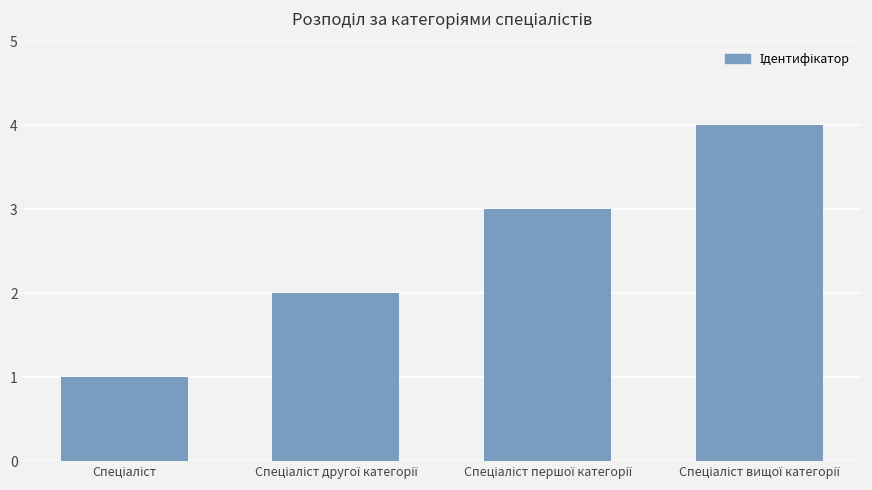

What is the maximum value shown in the chart?

4